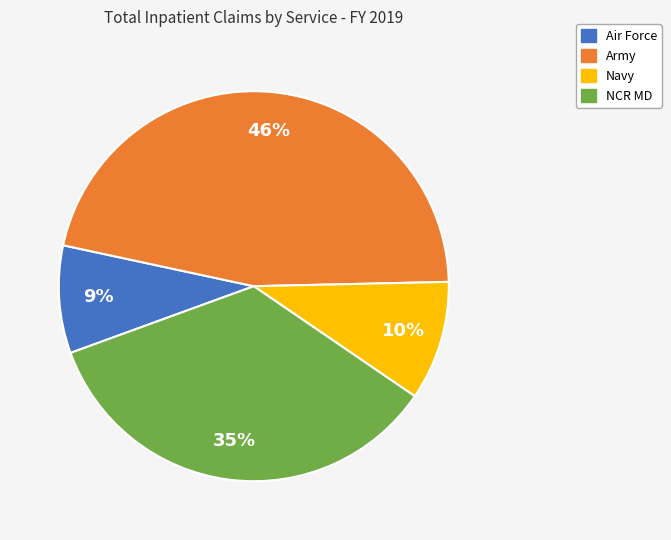

What is the ratio of the value at Air Force to the value at Army?

0.2